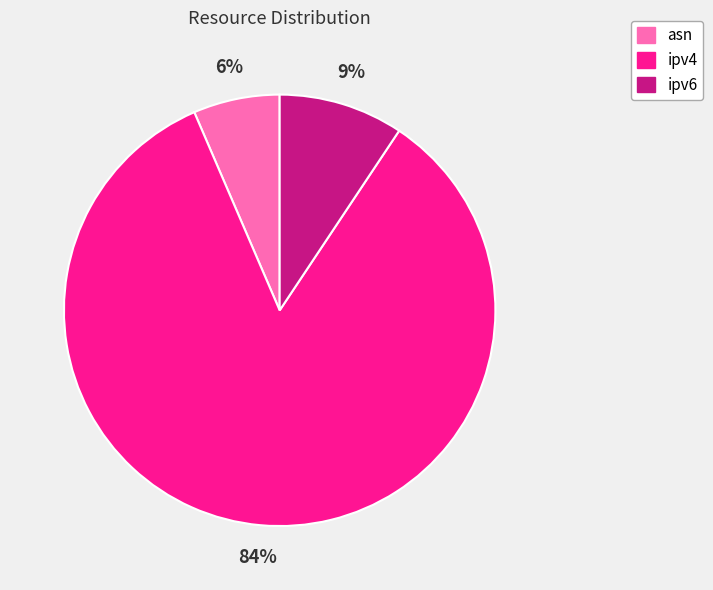

What percentage is the ipv6 slice, to the nearest percent?

9%